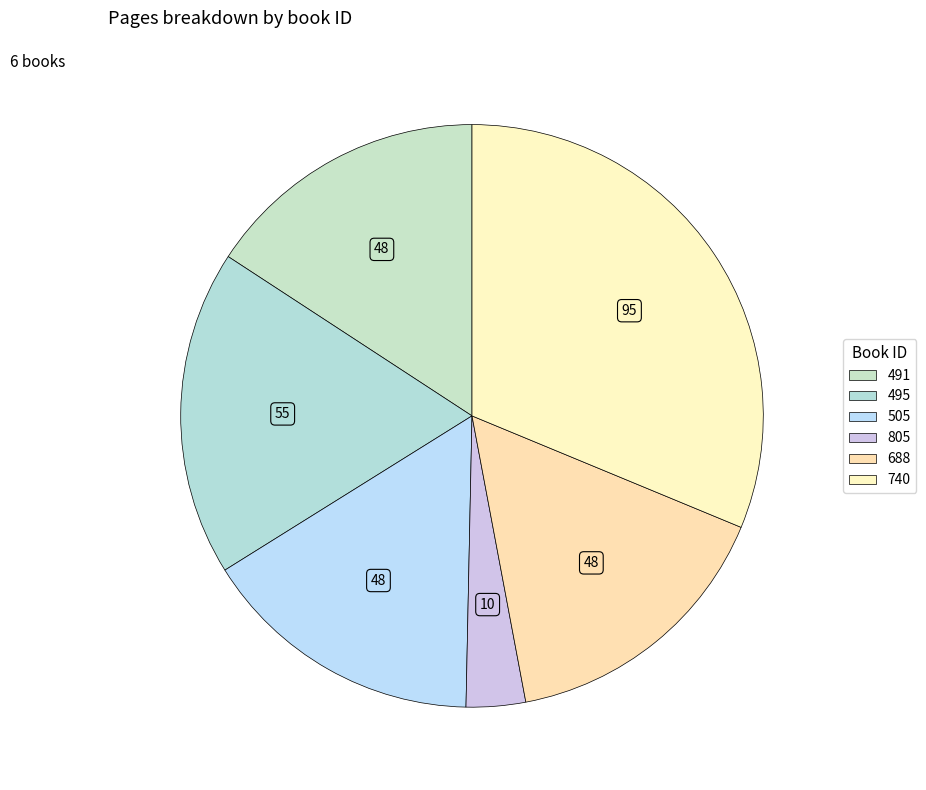

How many slices are in this pie chart?

6